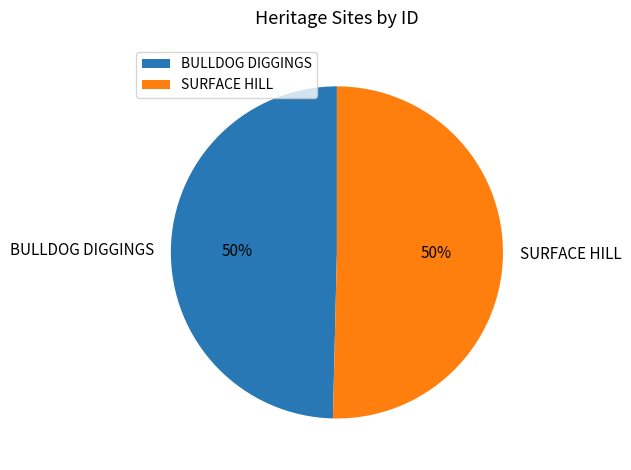

How many slices are in this pie chart?

2